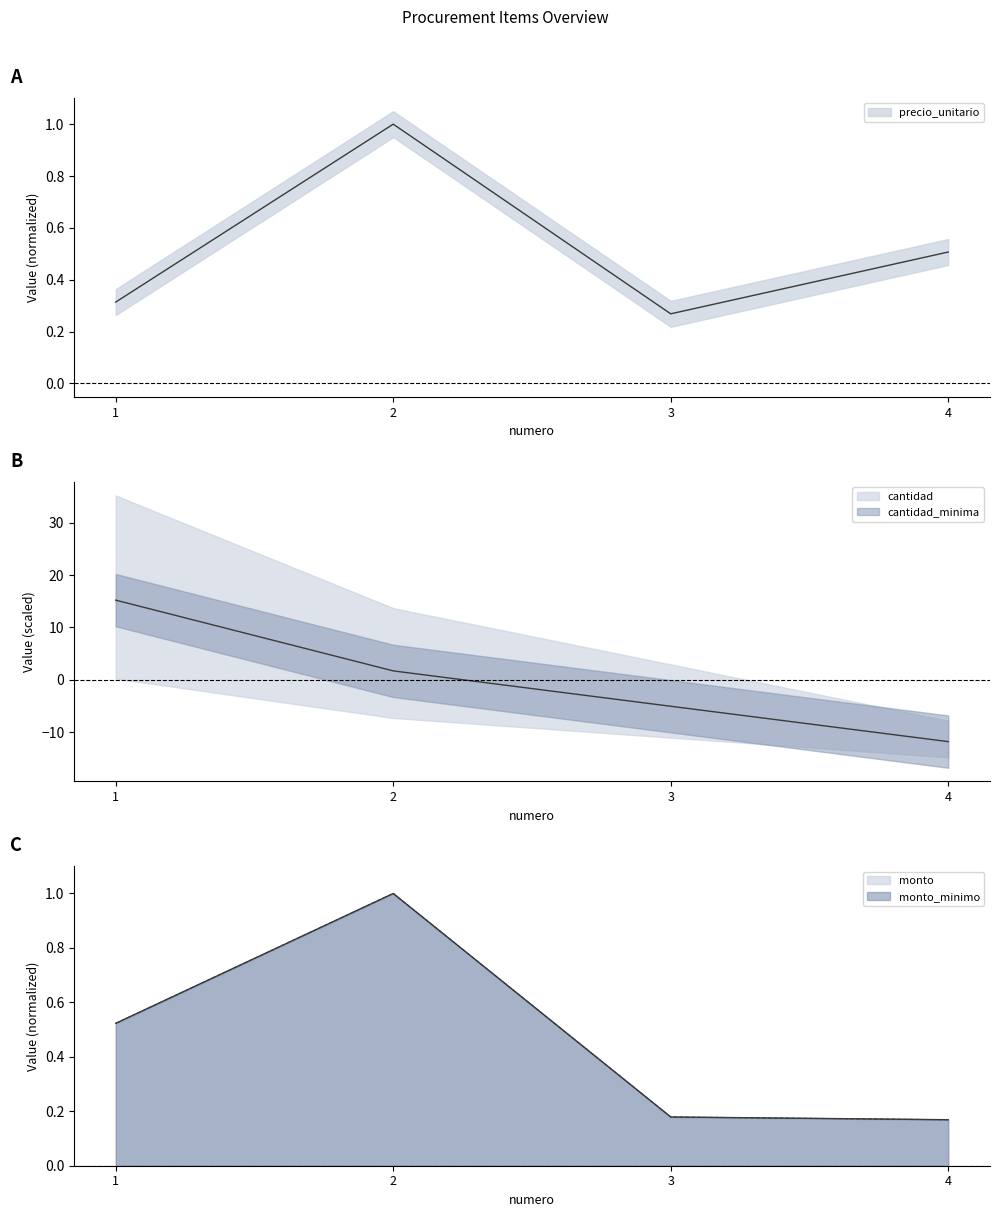

True or false: monto and precio_unitario cross at least once.

False